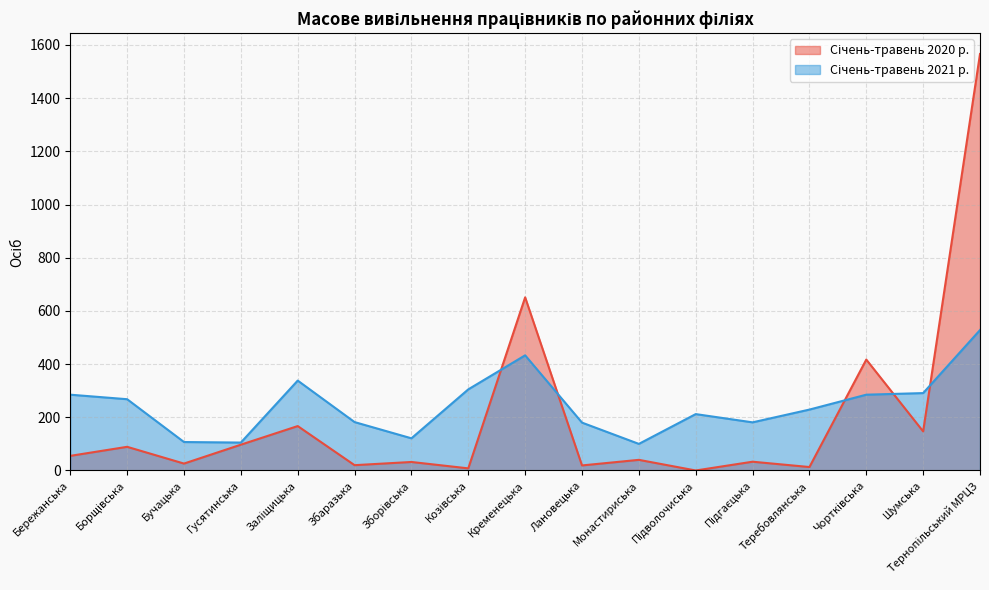

Which has a higher value, Монастириська or Збаразька?

Монастириська